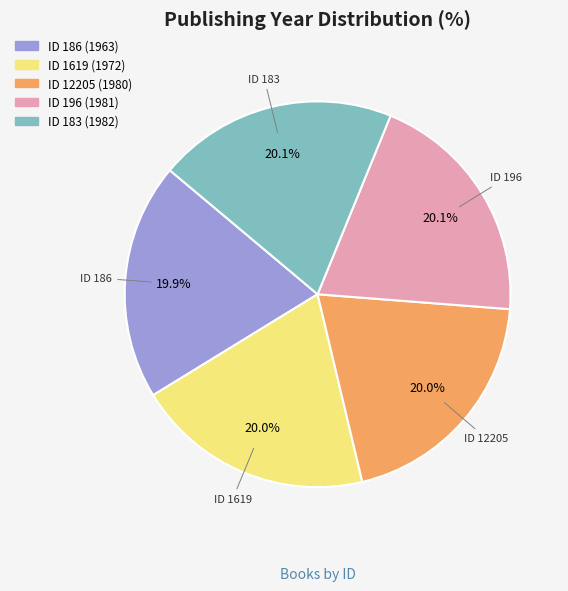

Is there a majority slice in this chart?

No